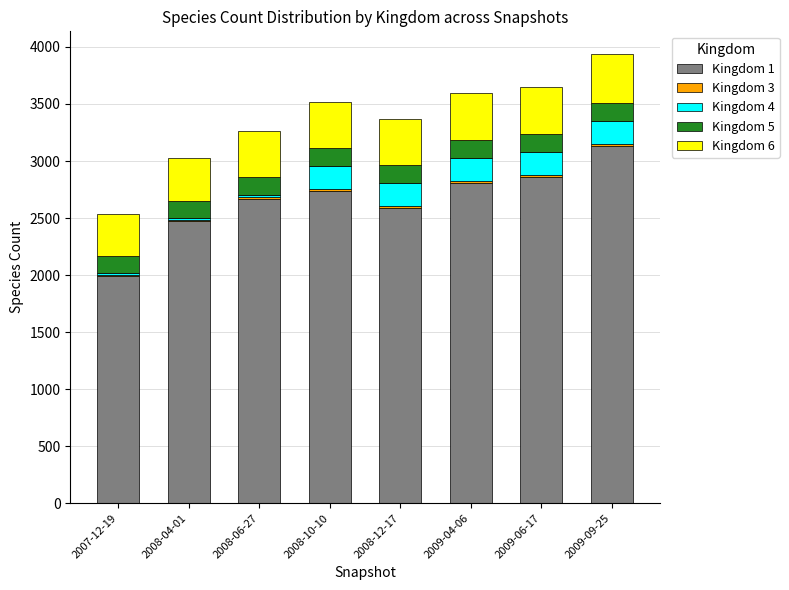

What is the total value across all series at 2008-06-27?

3259